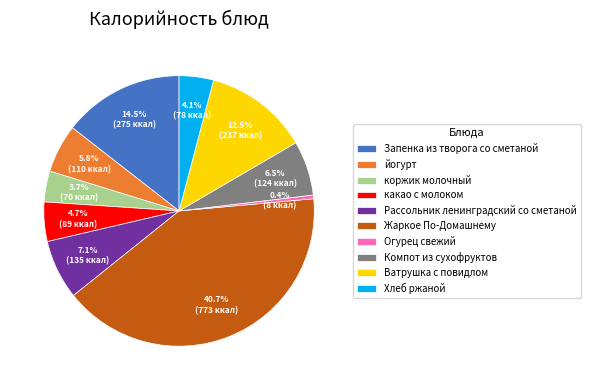

To the nearest percent, what is the combined percentage of Ватрушка с повидлом and какао с молоком?

17%